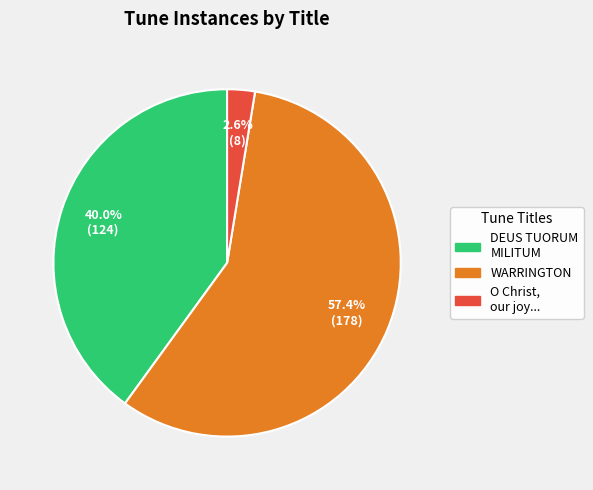

Rank the categories by value from highest to lowest.

WARRINGTON, DEUS TUORUM MILITUM, O Christ, our joy...